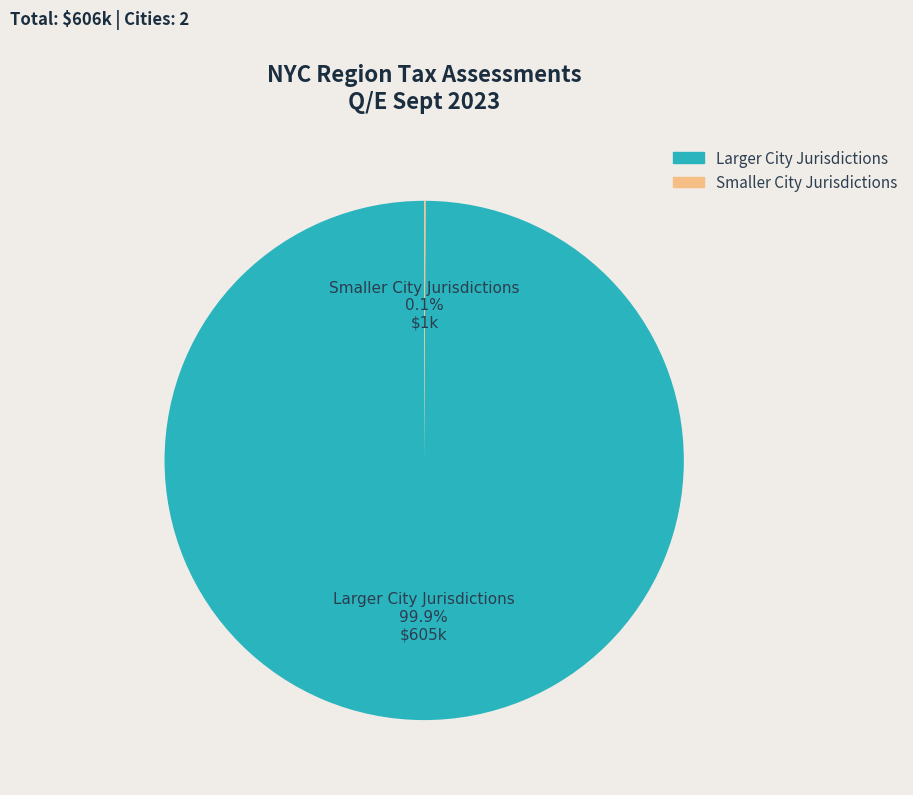

Is there a majority slice in this chart?

Yes